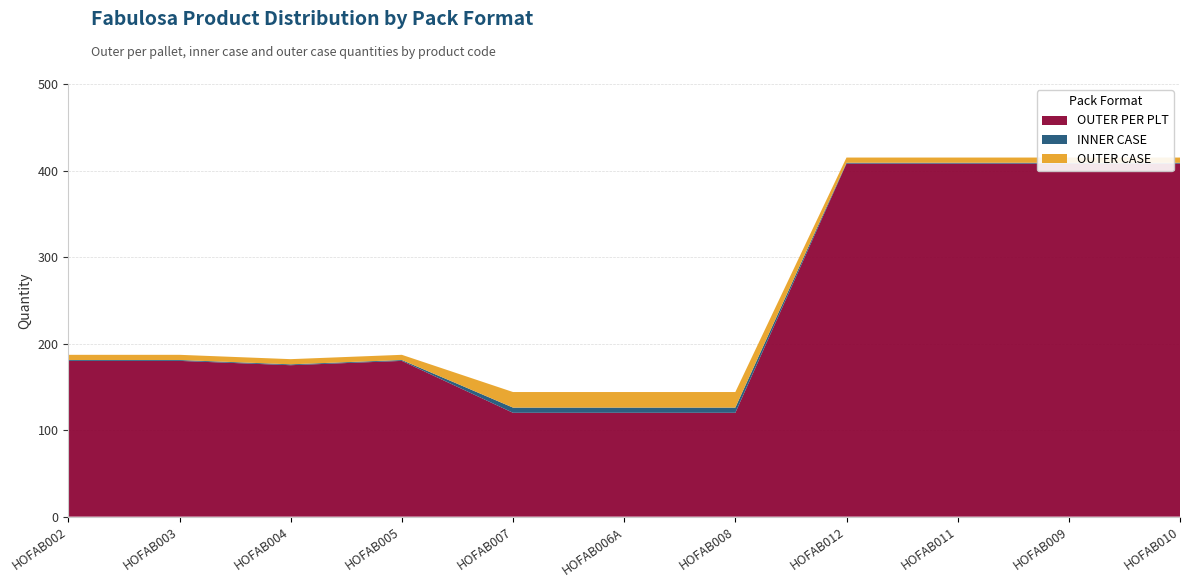

Reading left to right, transcribe all the data shown in this chart.

OUTER PER PLT: 180	180	175	180	120	120	120	408	408	408	408
INNER CASE: 1	1	1	1	6	6	6	1	1	1	1
OUTER CASE: 6	6	6	6	18	18	18	6	6	6	6